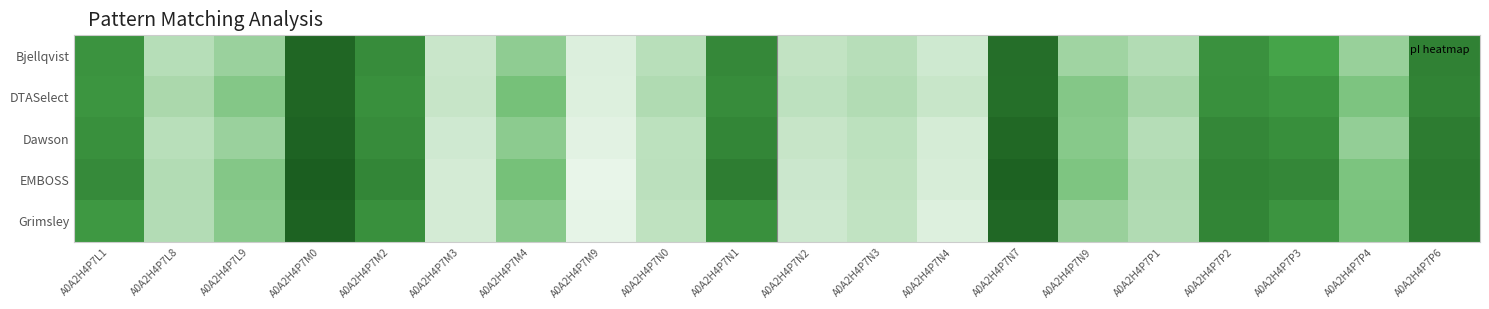

What is the spread (max minus min) of values at A0A2H4P7N2?

0.4